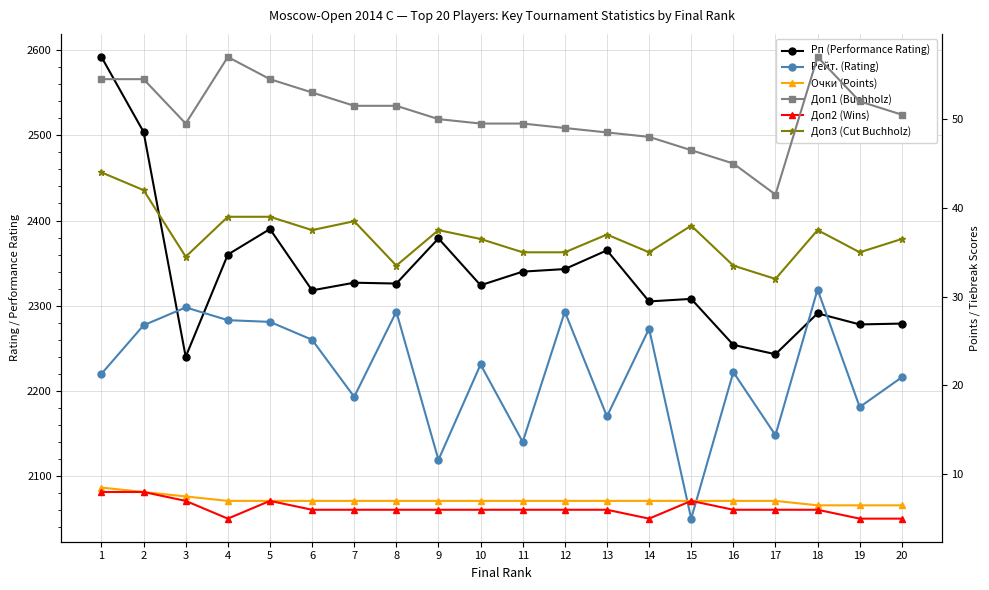

What is the maximum value for Очки (Points)?

8.5